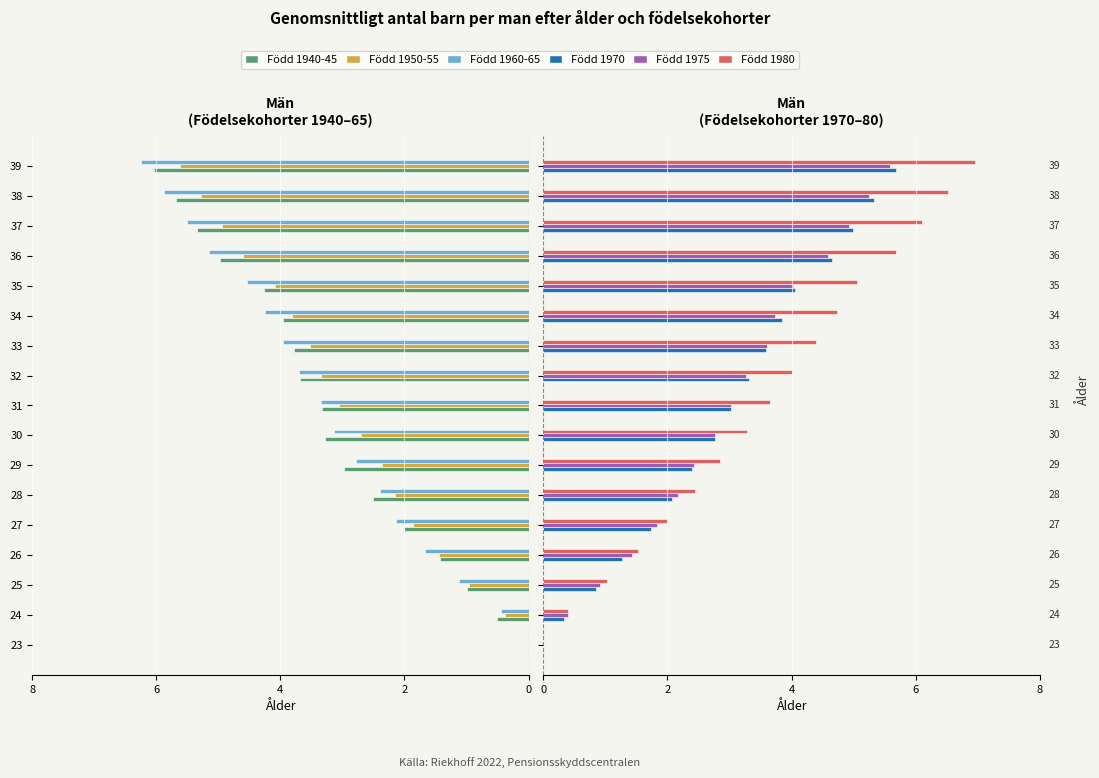

What is the difference between the maximum and second lowest values in the Född 1950-55 series?

5.3